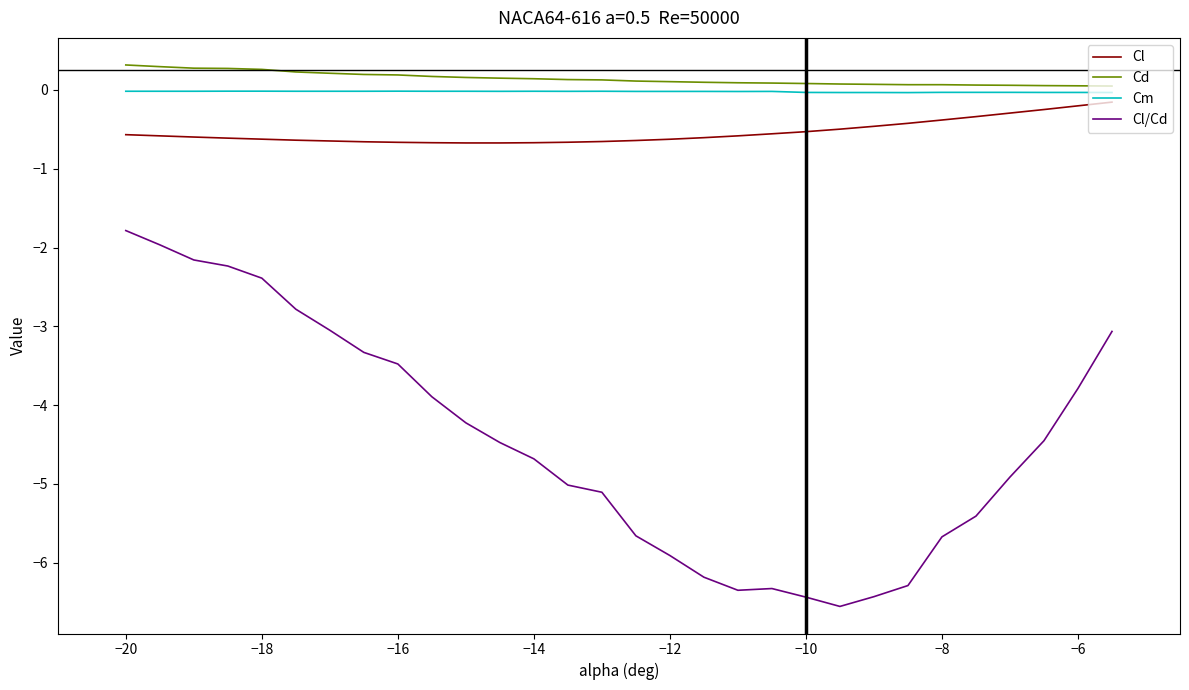

Which series has the widest spread of values?

Cl/Cd